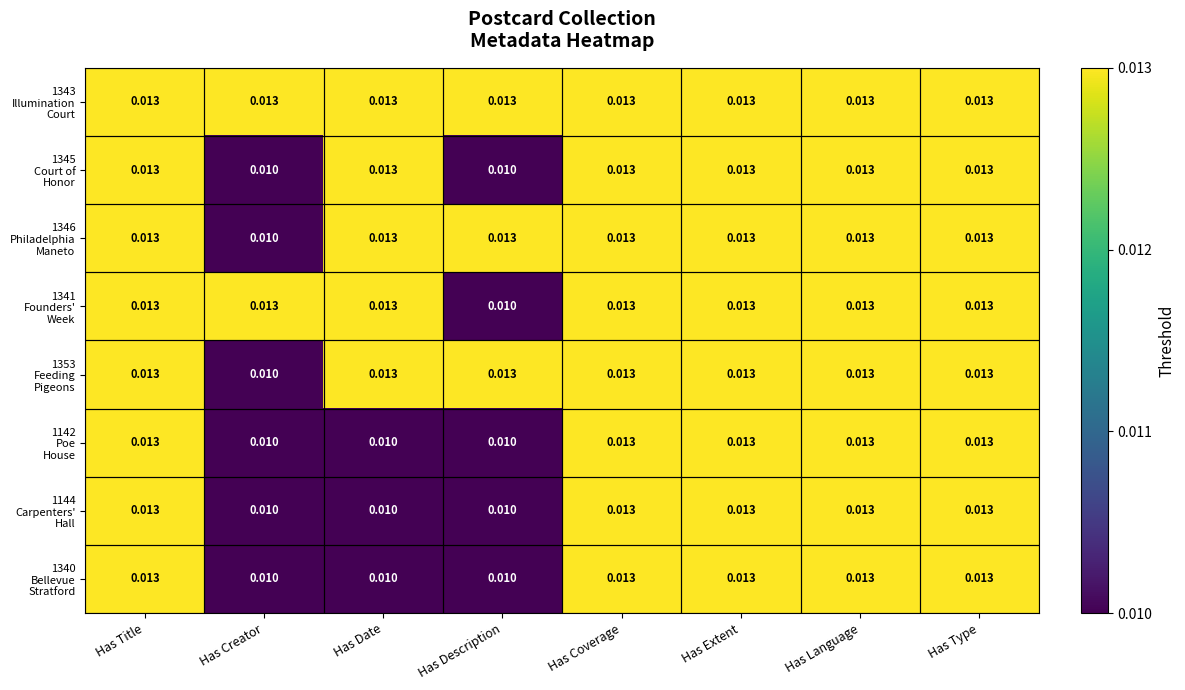

At which category is the sum across all series the highest?

Has Title